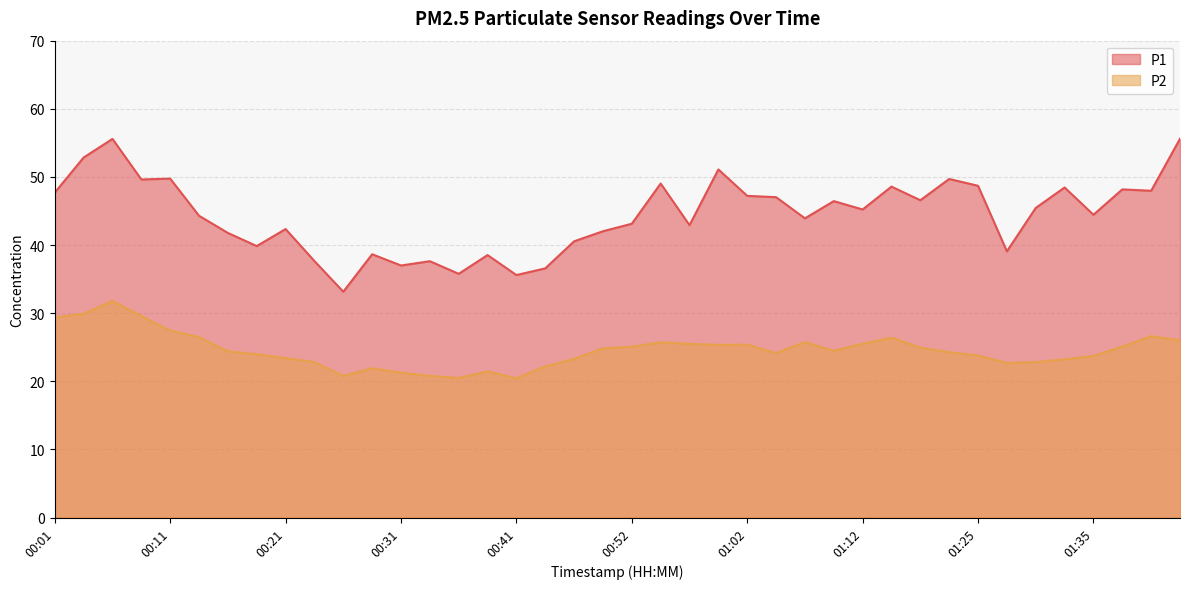

Read the P1 value at 00:01.

47.7